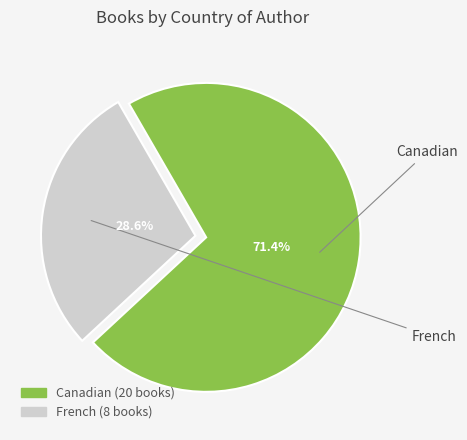

Which slice is the smallest?

French